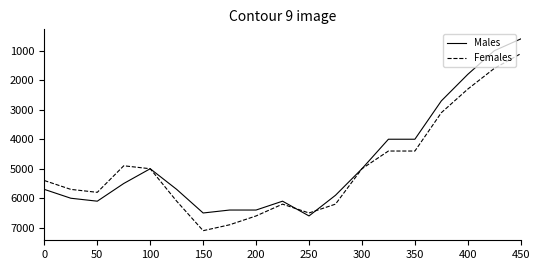

Does the chart have visible grid lines?

No